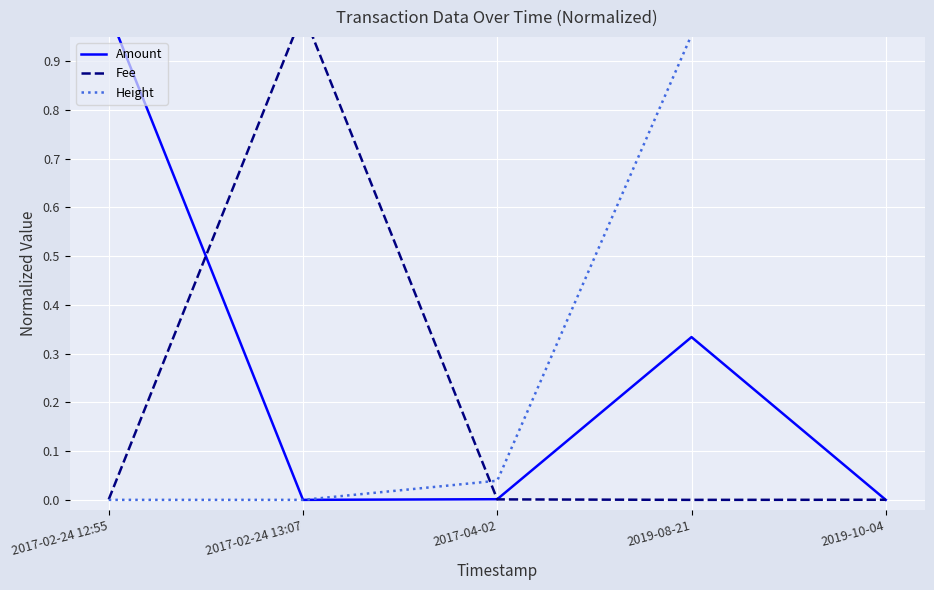

List the series in order of their peak value, lowest first.

Amount, Fee, Height